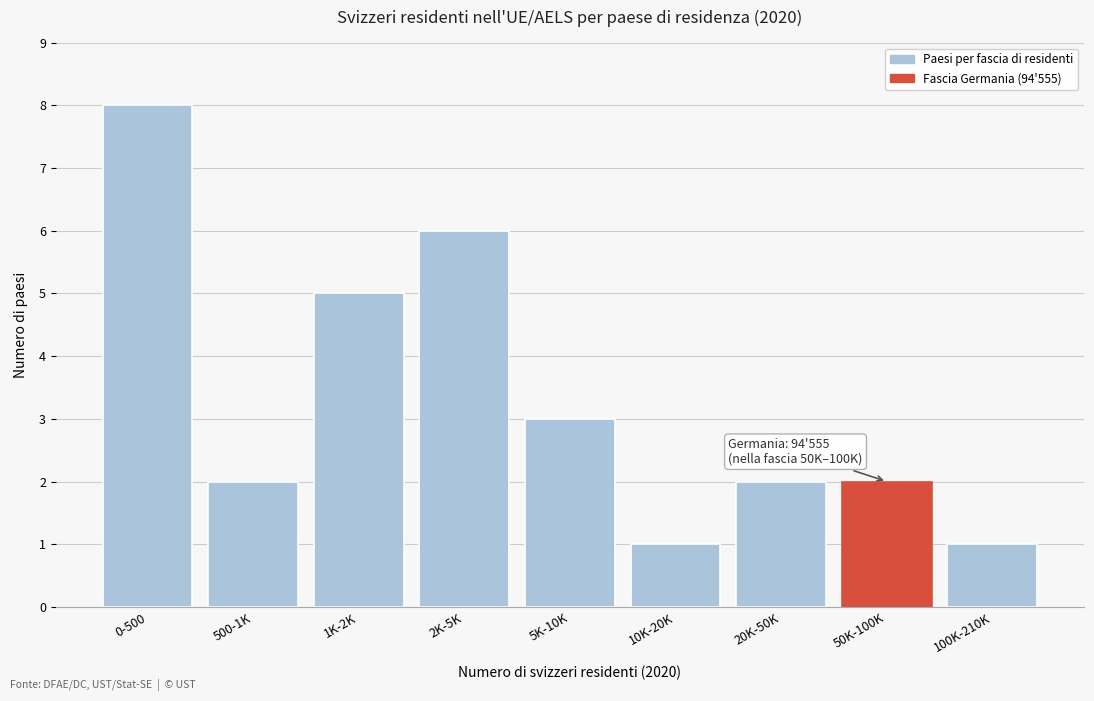

Reading left to right, what are all the values shown in this chart?

0-500=8	500-1K=2	1K-2K=5	2K-5K=6	5K-10K=3	10K-20K=1	20K-50K=2	50K-100K=2	100K-210K=1